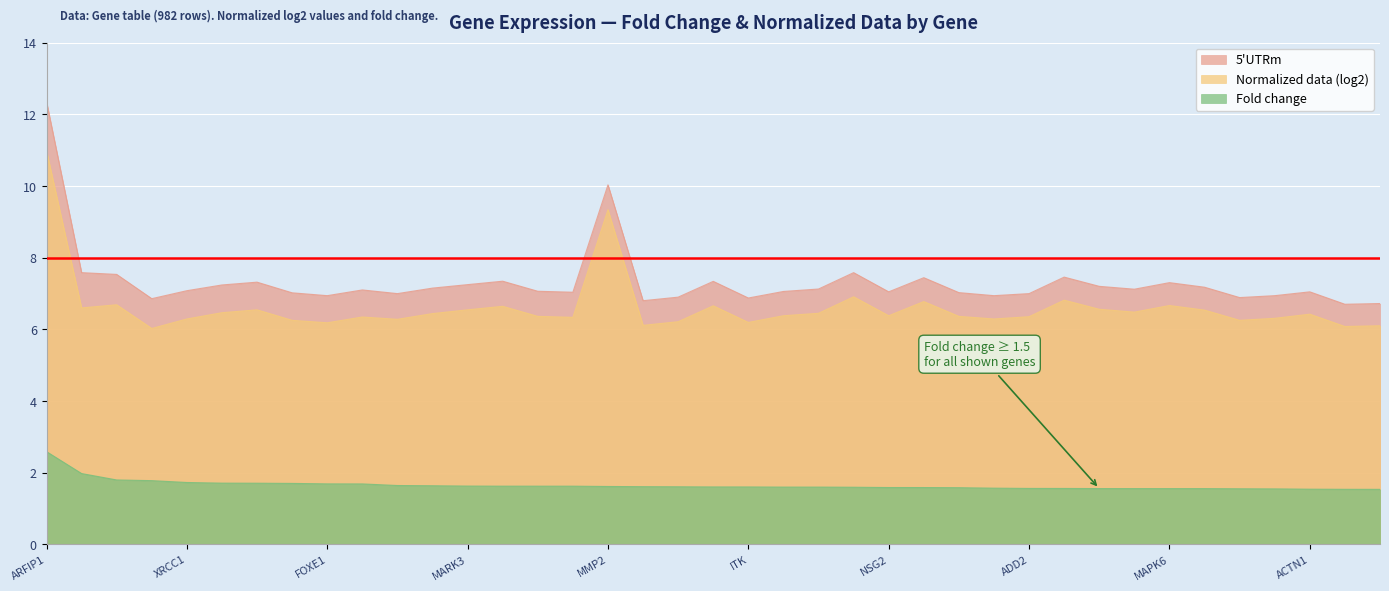

True or false: Normalized data (log2) and Fold change cross at least once.

False